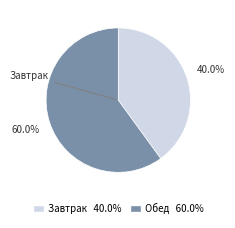

Is there any slice that represents more than half of the pie?

Yes